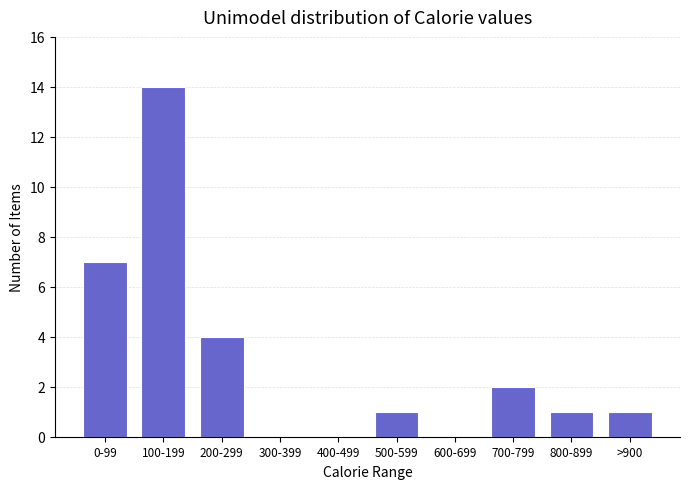

Reading left to right, extract all data points from this chart.

0-99=7	100-199=14	200-299=4	300-399=0	400-499=0	500-599=1	600-699=0	700-799=2	800-899=1	>900=1